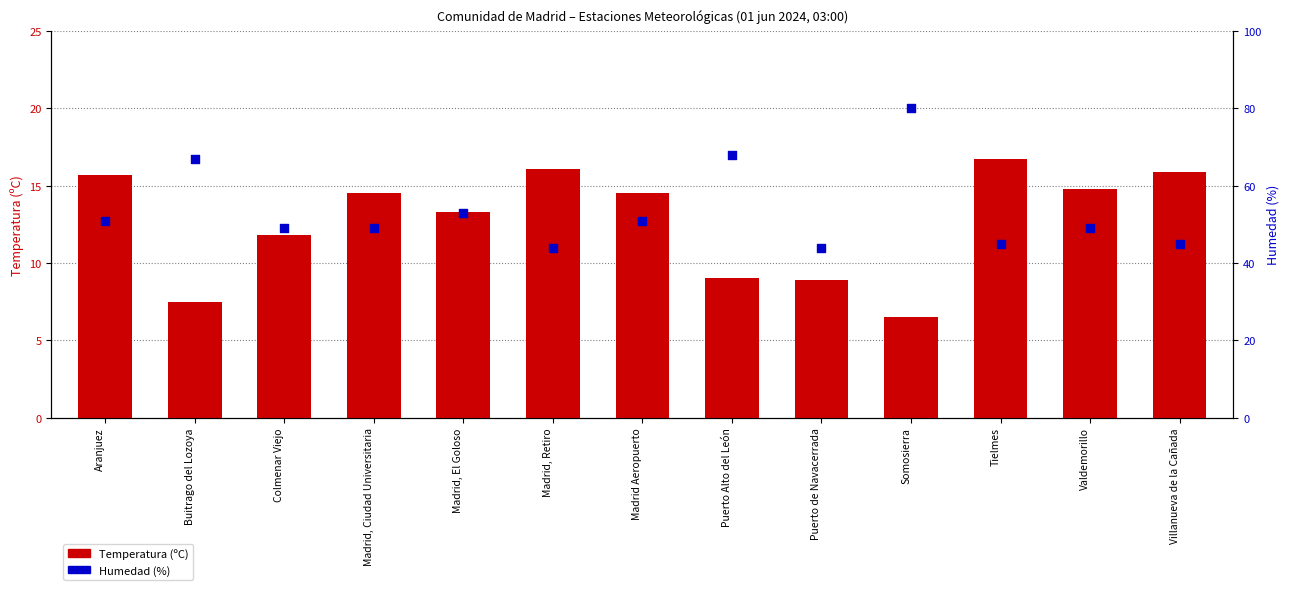

At how many categories does at least one series exceed 63?

3